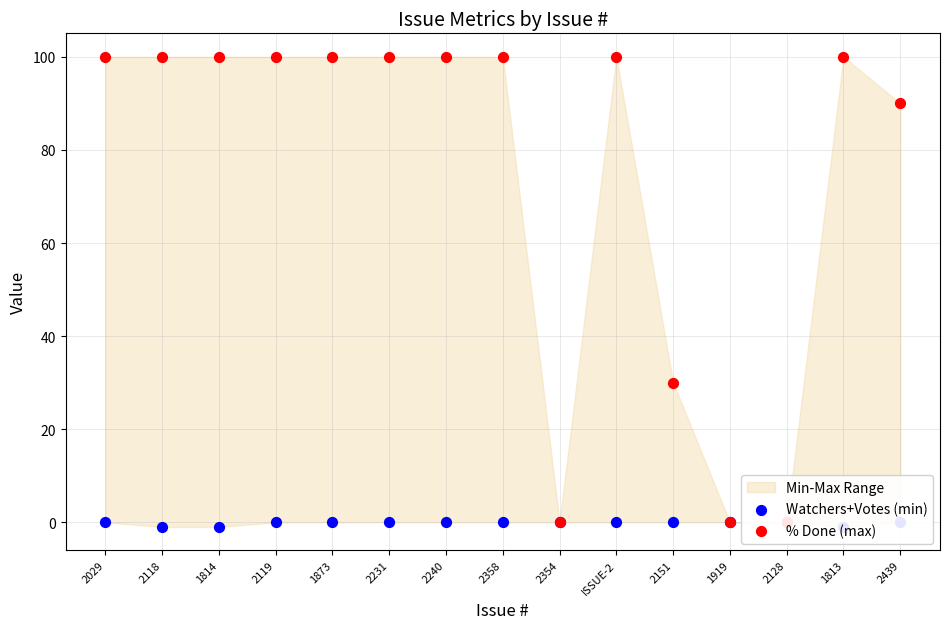

What is the total value across all series at 1873?

100